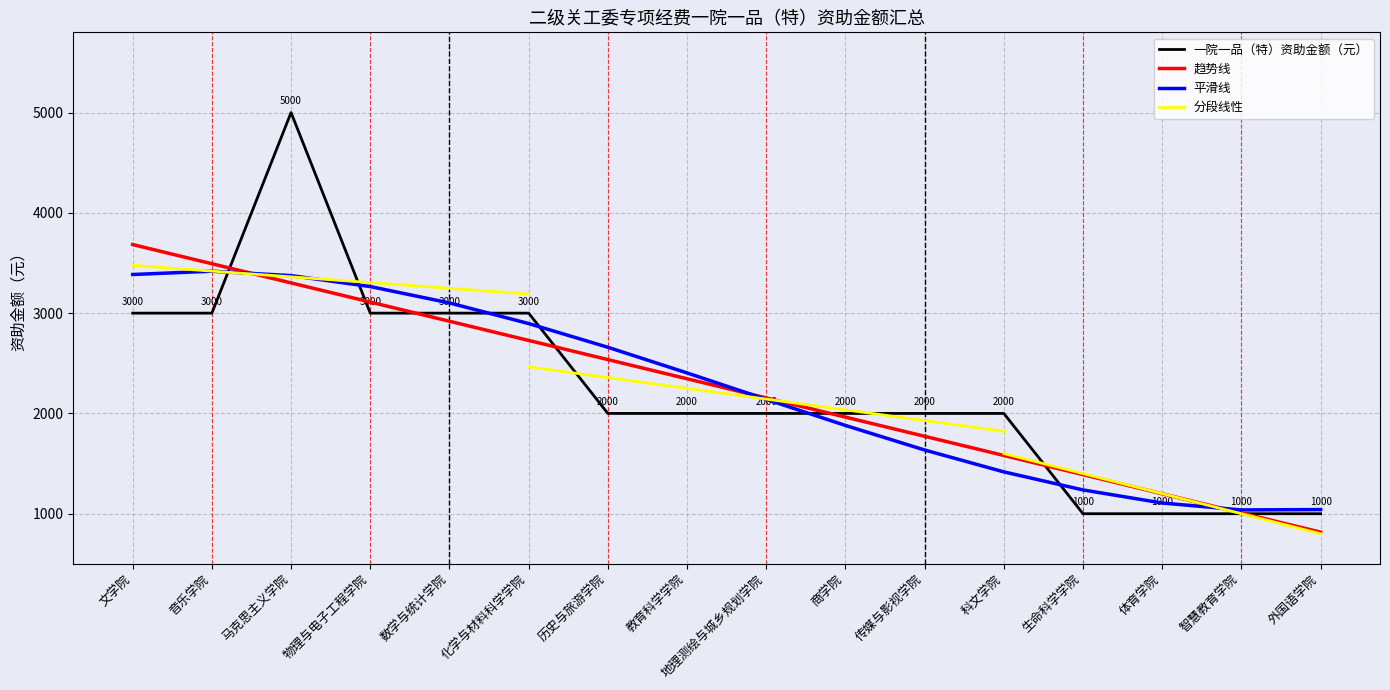

What is the average value?

2250